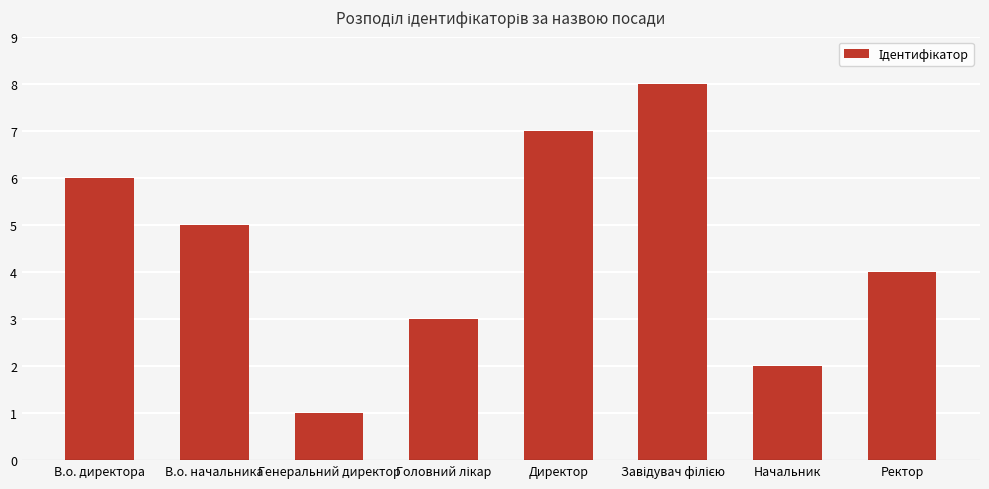

At which category does the chart reach its minimum across all series?

Генеральний директор